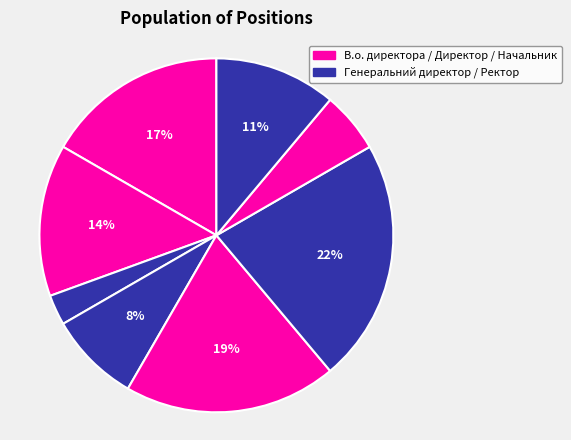

To the nearest percent, what is the average slice percentage?

12%